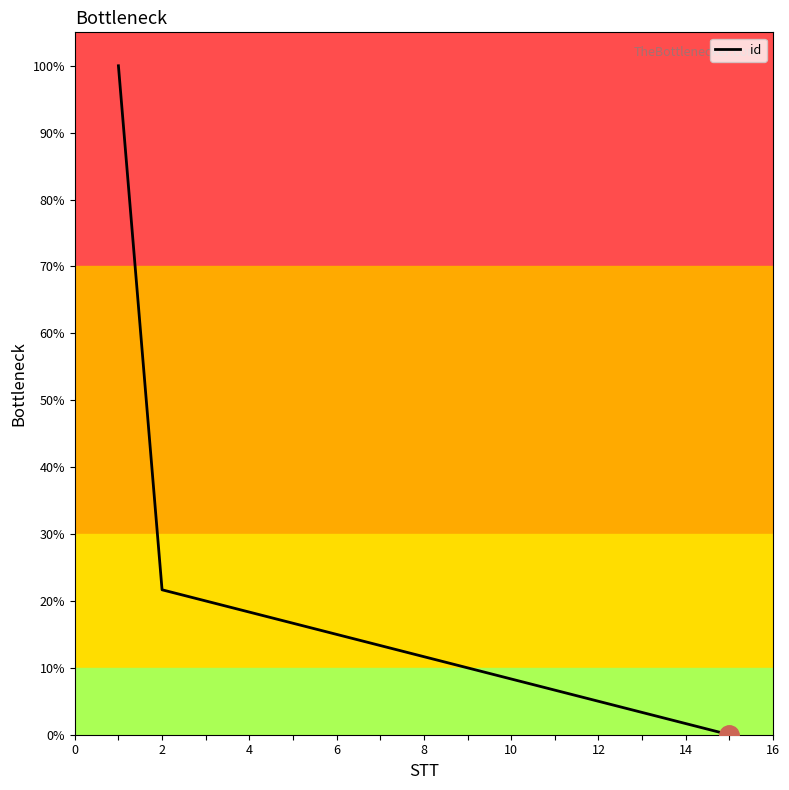

What is the maximum value shown in the chart?

100.0